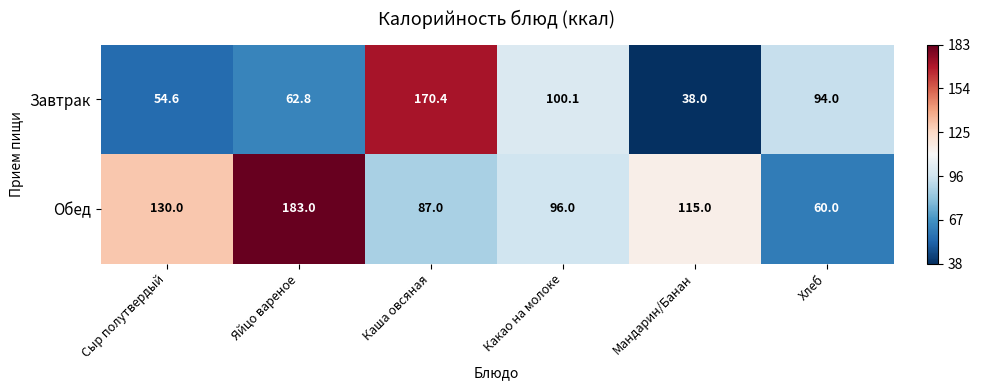

Which series has the largest total across all categories?

Обед